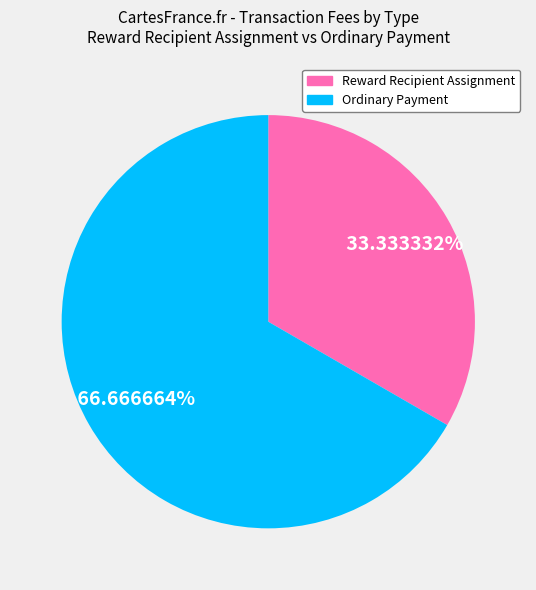

What is the smallest slice in the pie chart?

Reward Recipient Assignment